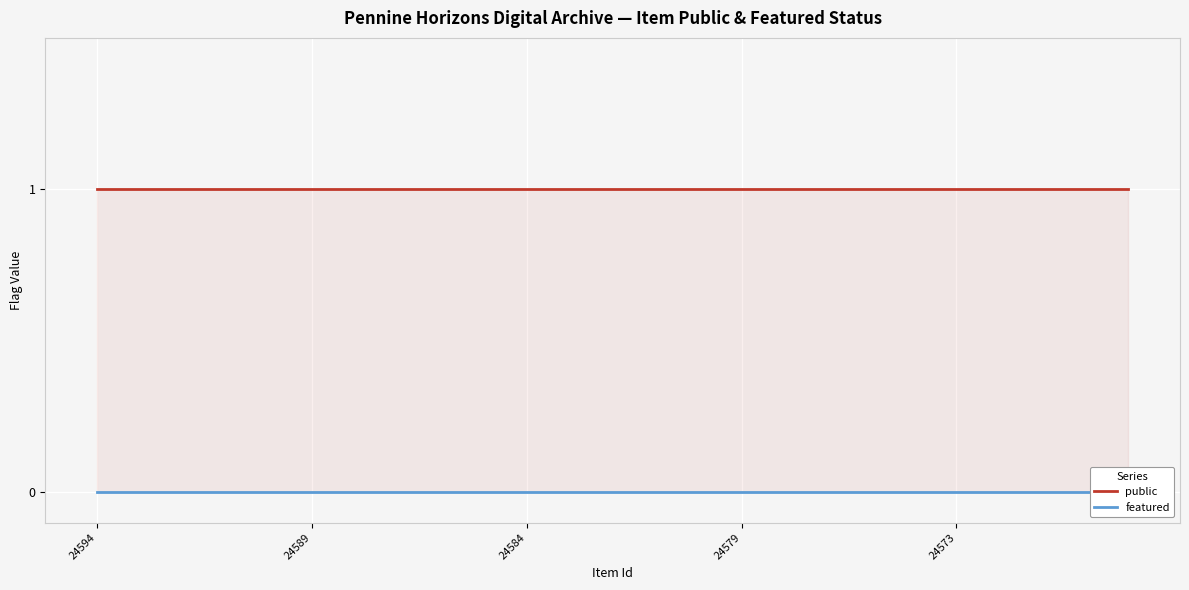

Reading right to left, what are all the values shown in this chart?

public: 1	1	1	1	1	1	1	1	1	1	1	1	1	1	1	1	1	1	1	1	1	1	1	1	1
featured: 0	0	0	0	0	0	0	0	0	0	0	0	0	0	0	0	0	0	0	0	0	0	0	0	0